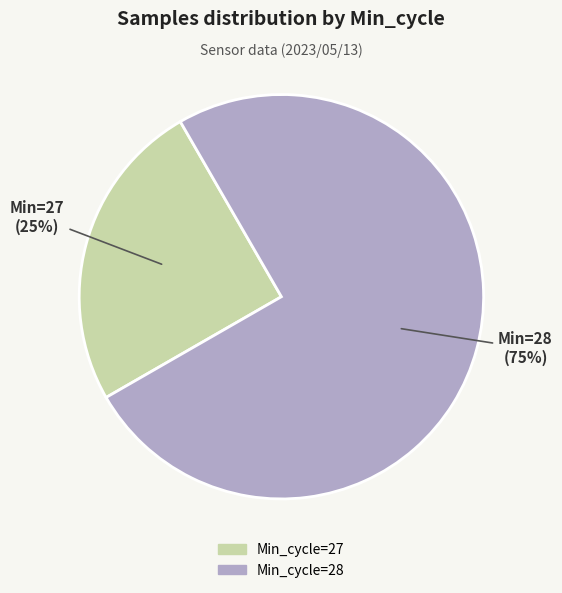

To the nearest percent, what is the average slice percentage?

50%